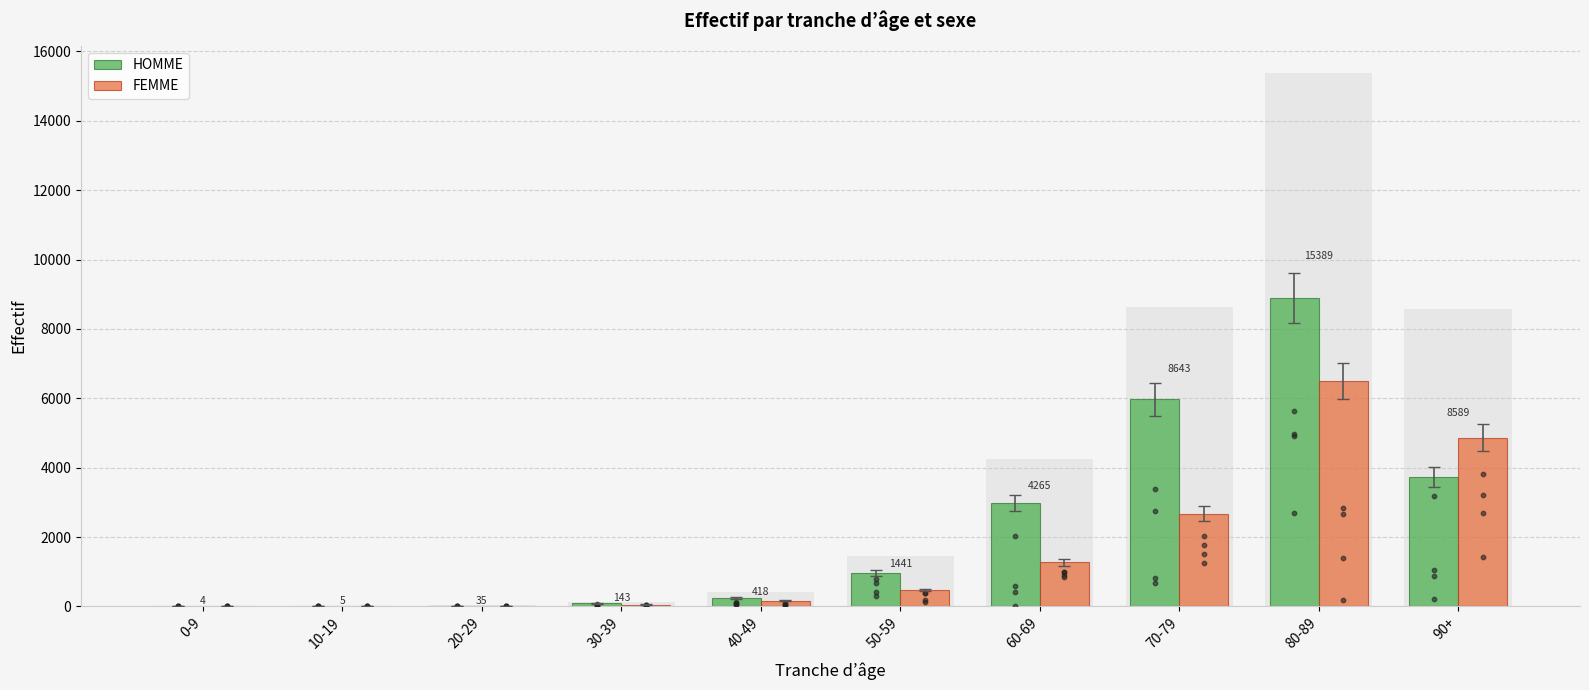

At how many categories does at least one series exceed 1092?

4